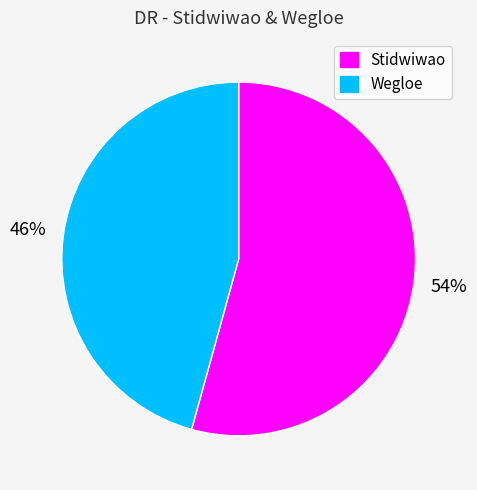

Is it true that Wegloe is 38% of the pie?

False